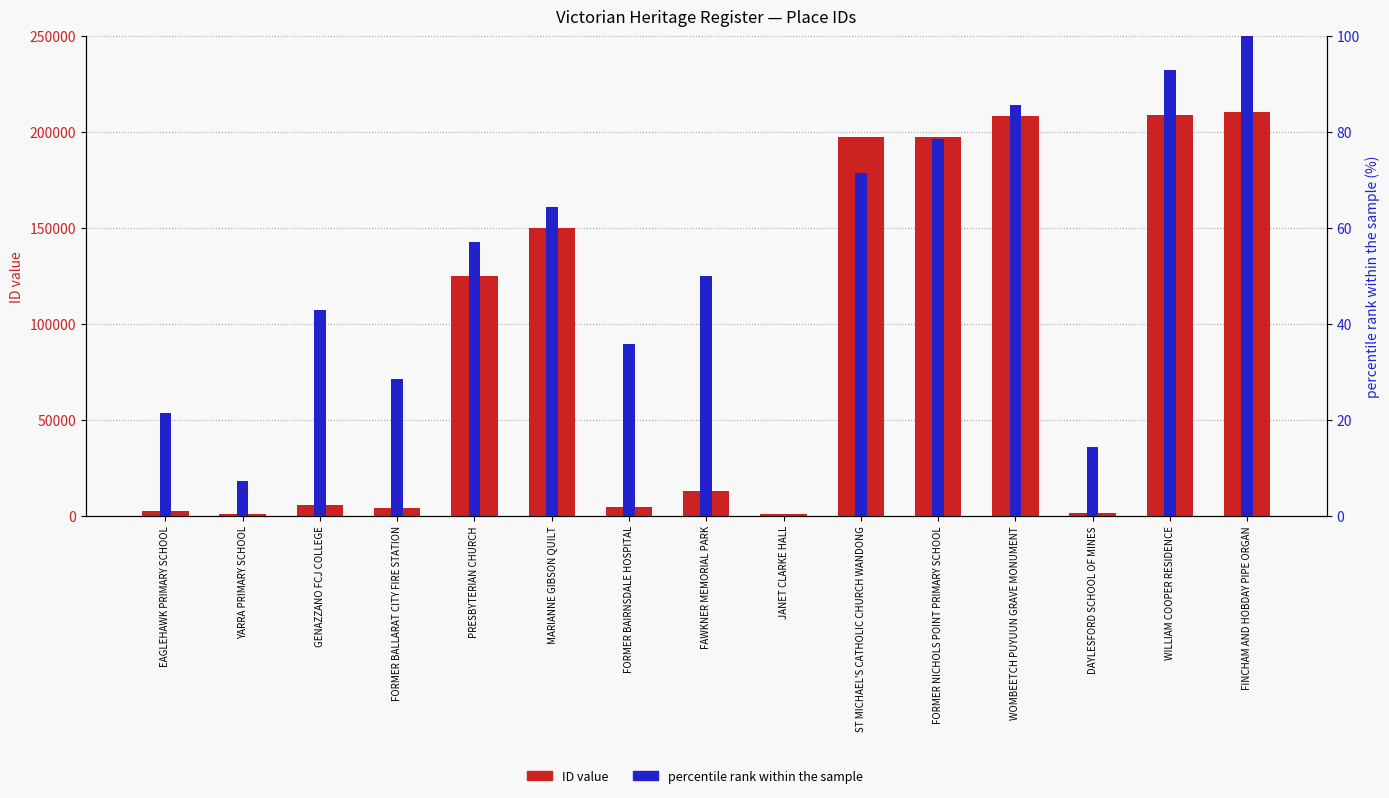

What is the sum of all ID value values?

1330996.0